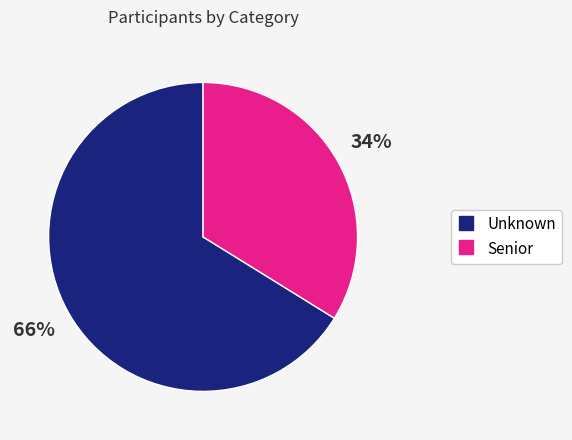

Is it true that Senior is 34% of the pie?

True